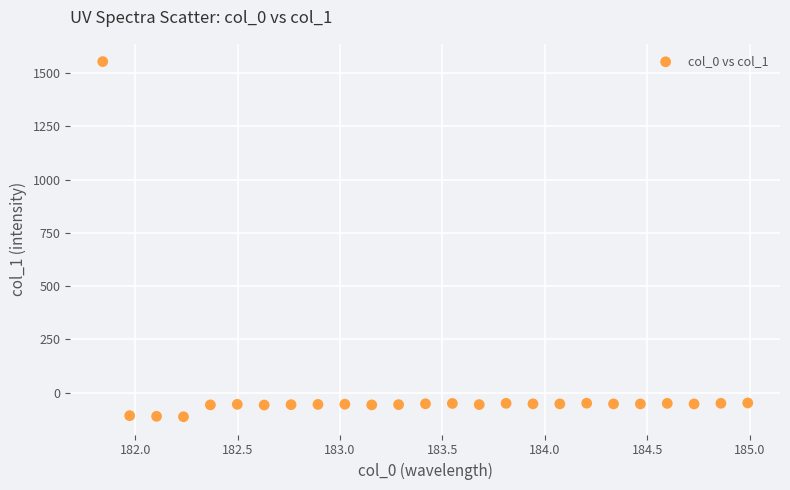

What is the range of Y values (max minus min)?

1667.4